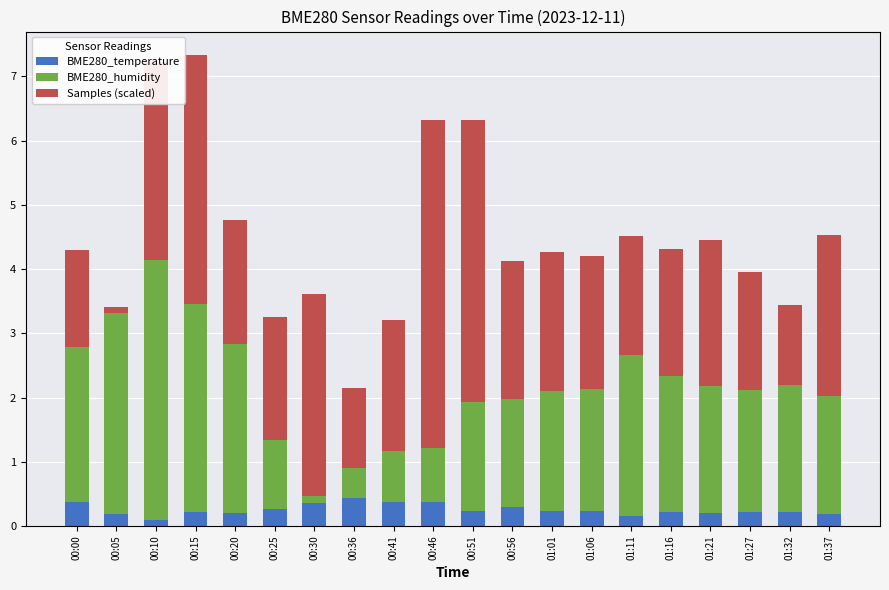

True or false: BME280_temperature has a value of 0.2 at 00:15.

True